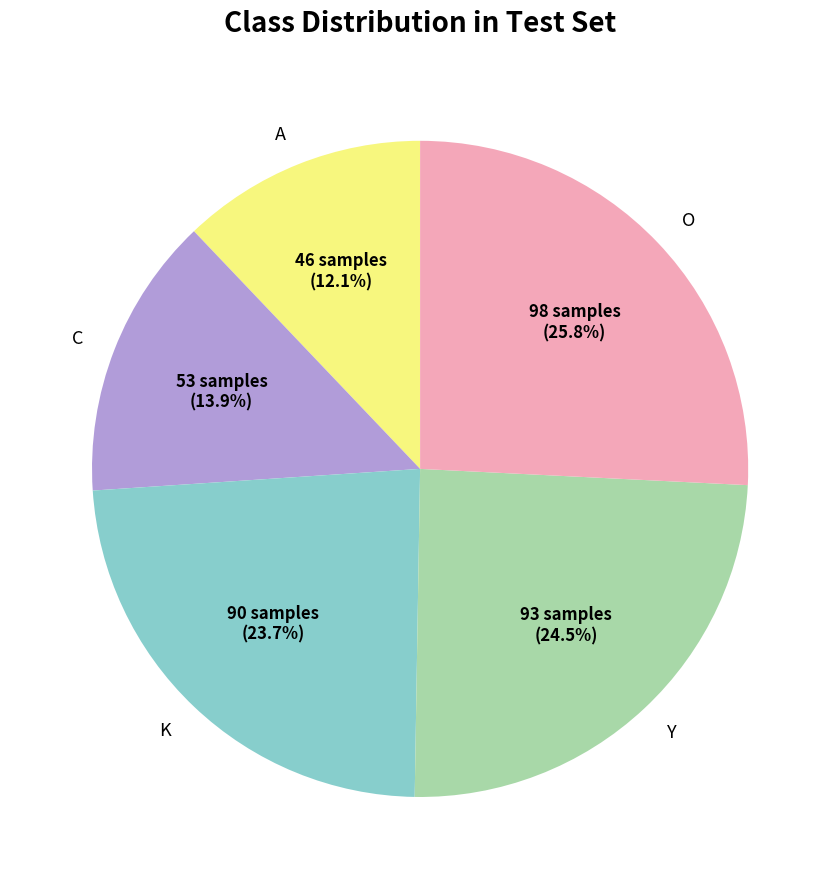

To the nearest percent, what percentage of the pie is C?

14%